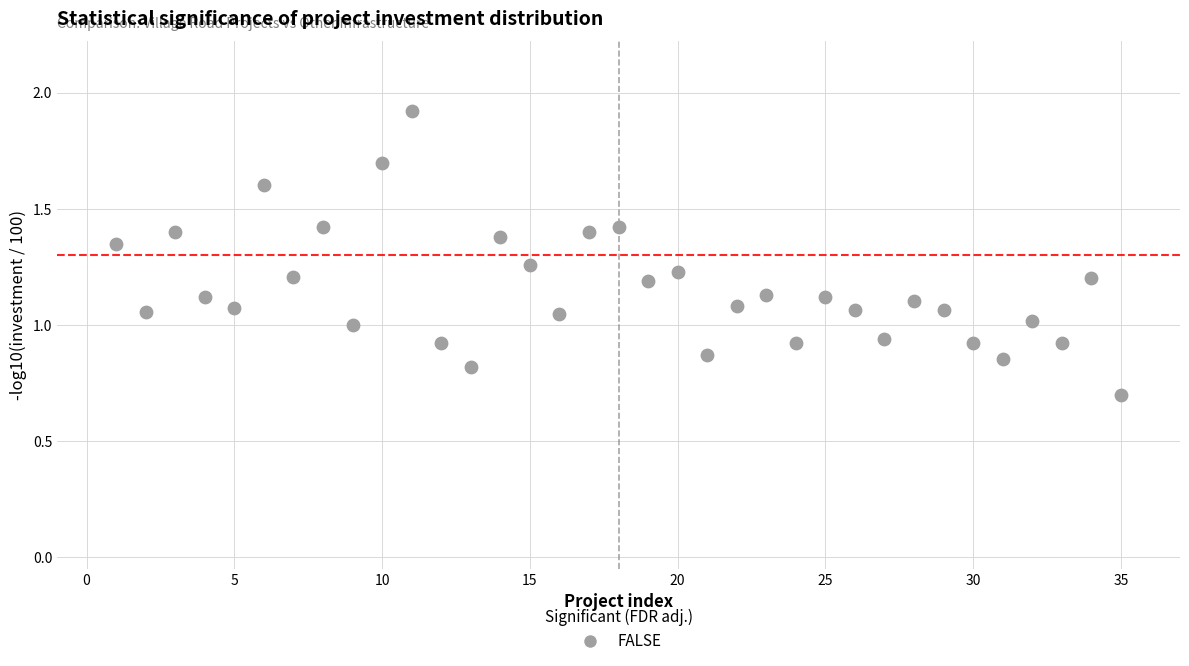

What is the range of X values (max minus min)?

34.0